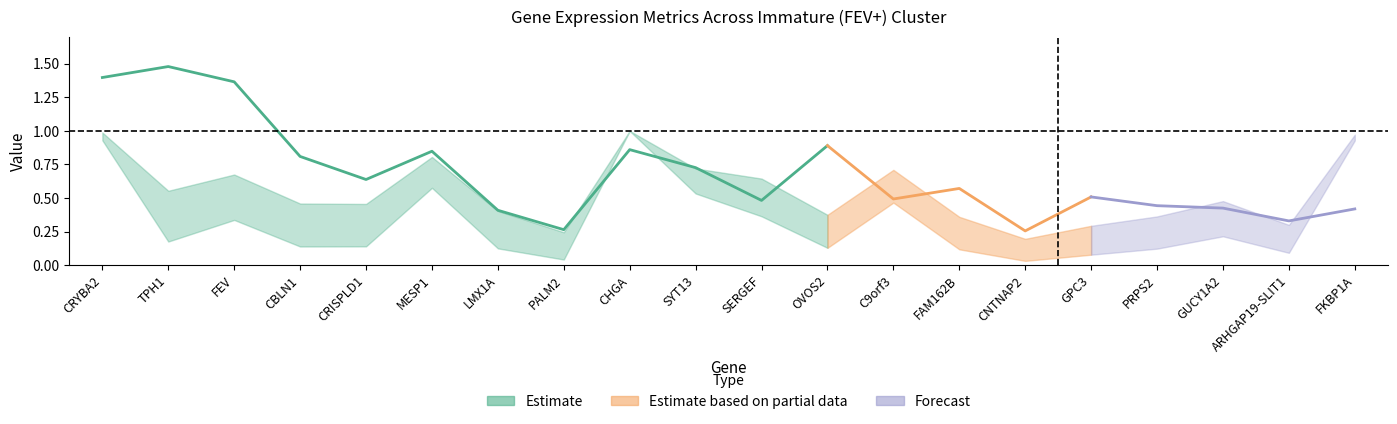

Reading right to left, transcribe all the data shown in this chart.

avg_logFC: 0.4	0.3	0.4	0.4	0.5	0.3	0.6	0.5	0.9	0.5	0.7	0.9	0.3	0.4	0.8	0.6	0.8	1.4	1.5	1.4
pct.1: 1.0	0.3	0.5	0.4	0.3	0.2	0.4	0.7	0.4	0.6	0.7	1.0	0.2	0.4	0.8	0.5	0.5	0.7	0.6	1.0
pct.2: 0.9	0.1	0.2	0.1	0.1	0.0	0.1	0.5	0.1	0.4	0.5	1.0	0.0	0.1	0.6	0.1	0.1	0.3	0.2	0.9